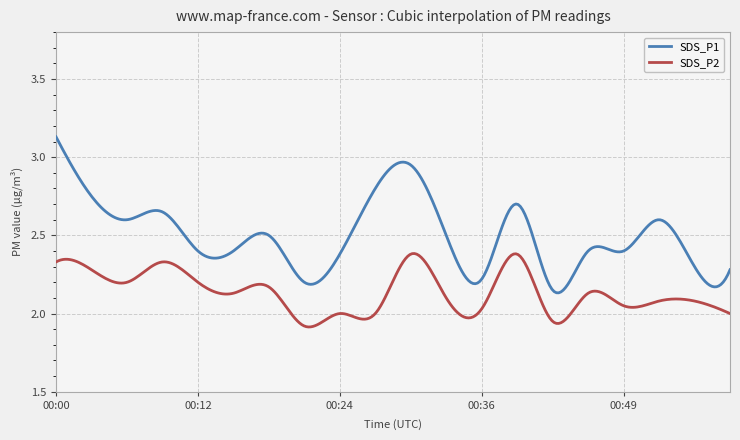

What is the difference between the maximum and minimum values in the SDS_P2 series?

0.5